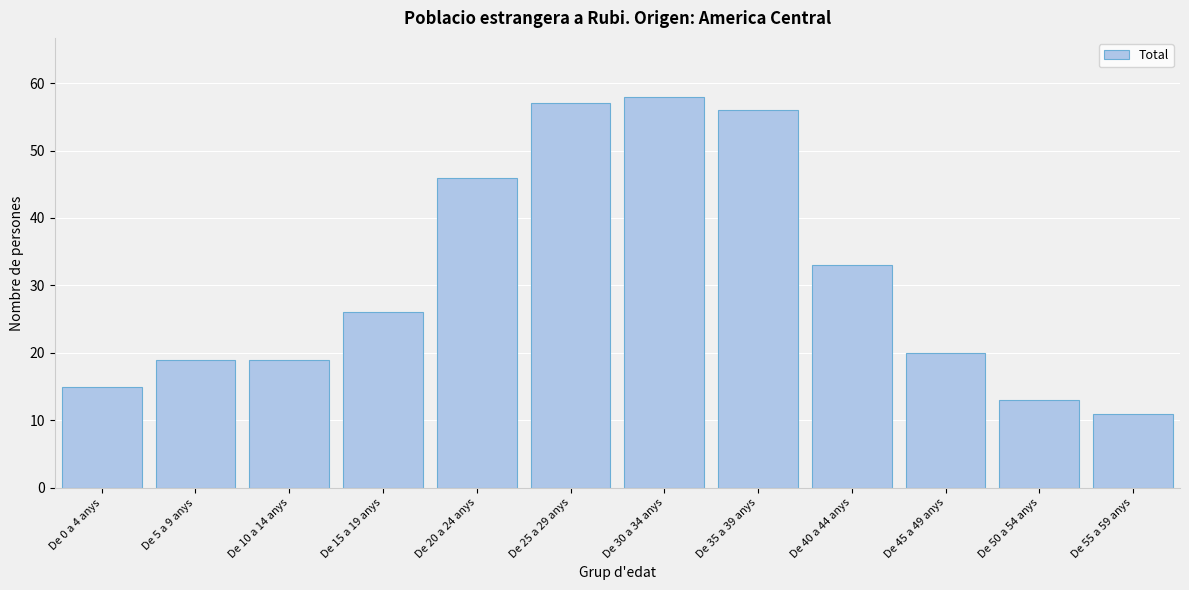

Reading left to right, extract all data points from this chart.

De 0 a 4 anys=15	De 5 a 9 anys=19	De 10 a 14 anys=19	De 15 a 19 anys=26	De 20 a 24 anys=46	De 25 a 29 anys=57	De 30 a 34 anys=58	De 35 a 39 anys=56	De 40 a 44 anys=33	De 45 a 49 anys=20	De 50 a 54 anys=13	De 55 a 59 anys=11